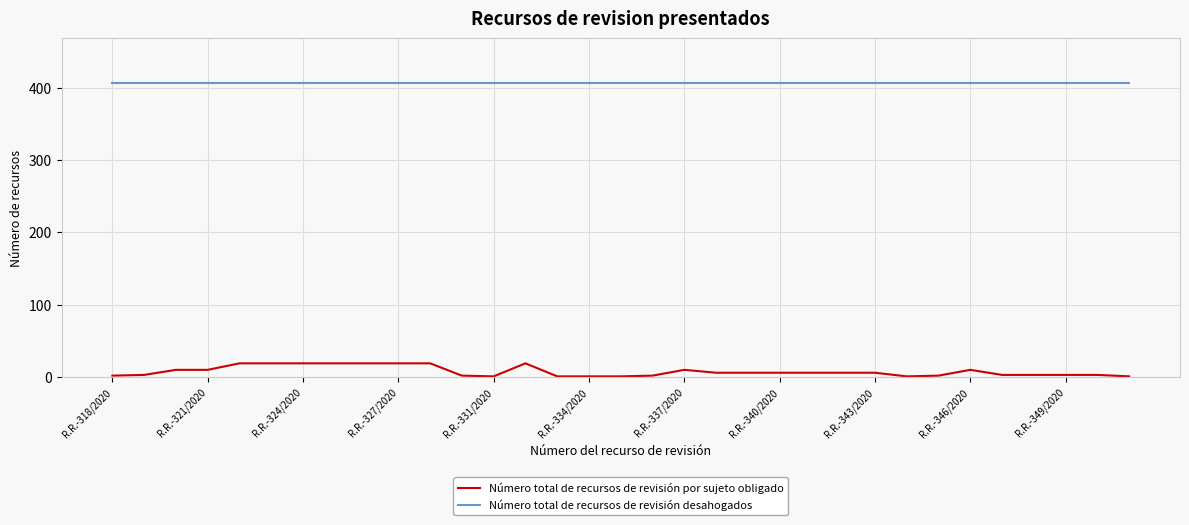

List the series in order of their peak value, lowest first.

Número total de recursos de revisión por sujeto obligado, Número total de recursos de revisión desahogados